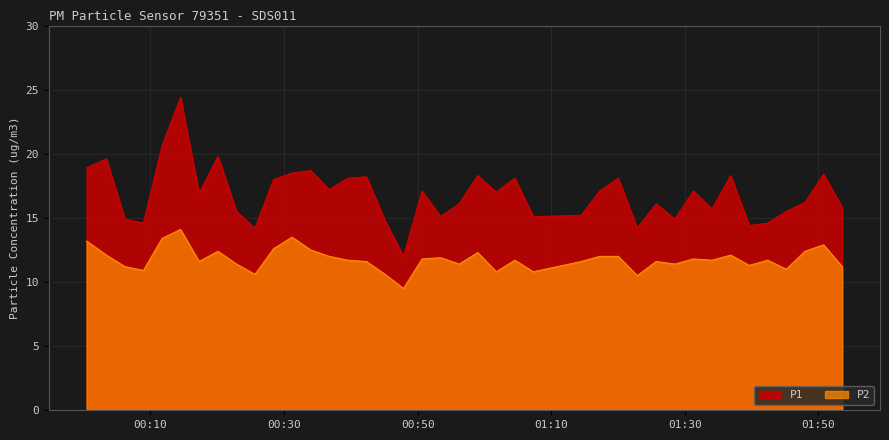

True or false: P1 and P2 intersect in this chart.

False